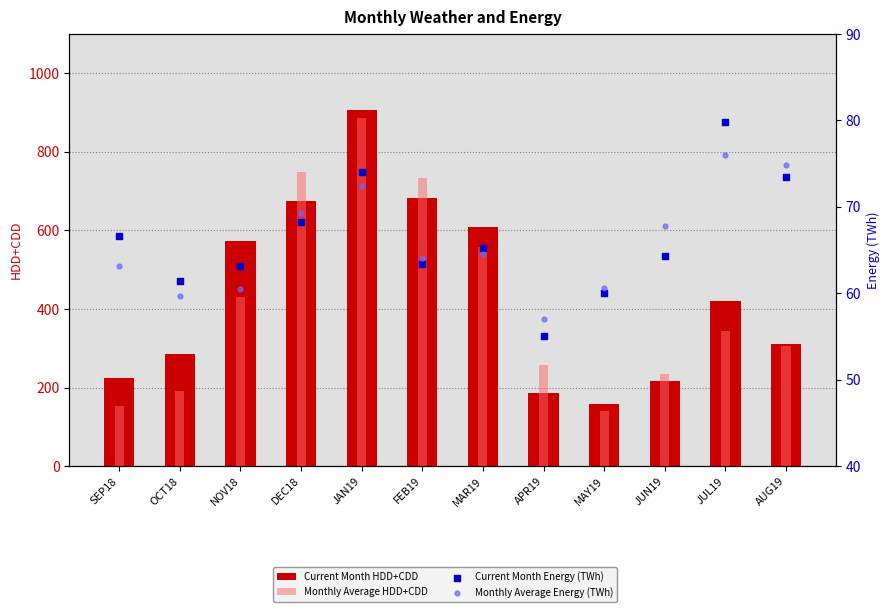

Is the value of Monthly Average HDD+CDD at SEP18 greater than the value of Current Month Energy (TWh) at SEP18?

Yes